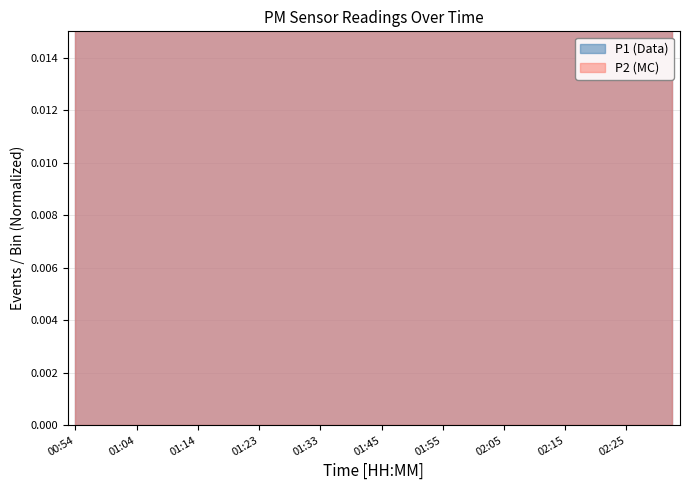

How many intersections are there between P2 and P1?

18